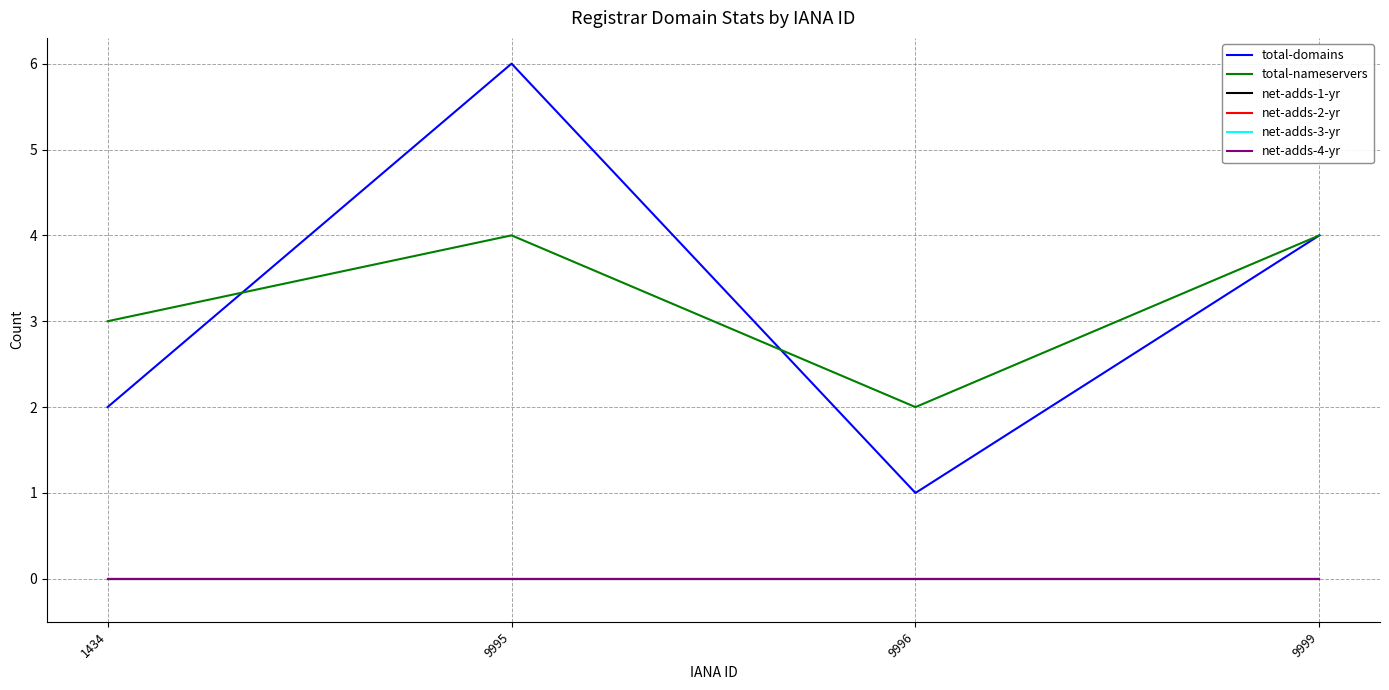

Rank the series by their maximum value, from highest to lowest.

total-domains, total-nameservers, net-adds-1-yr, net-adds-2-yr, net-adds-3-yr, net-adds-4-yr